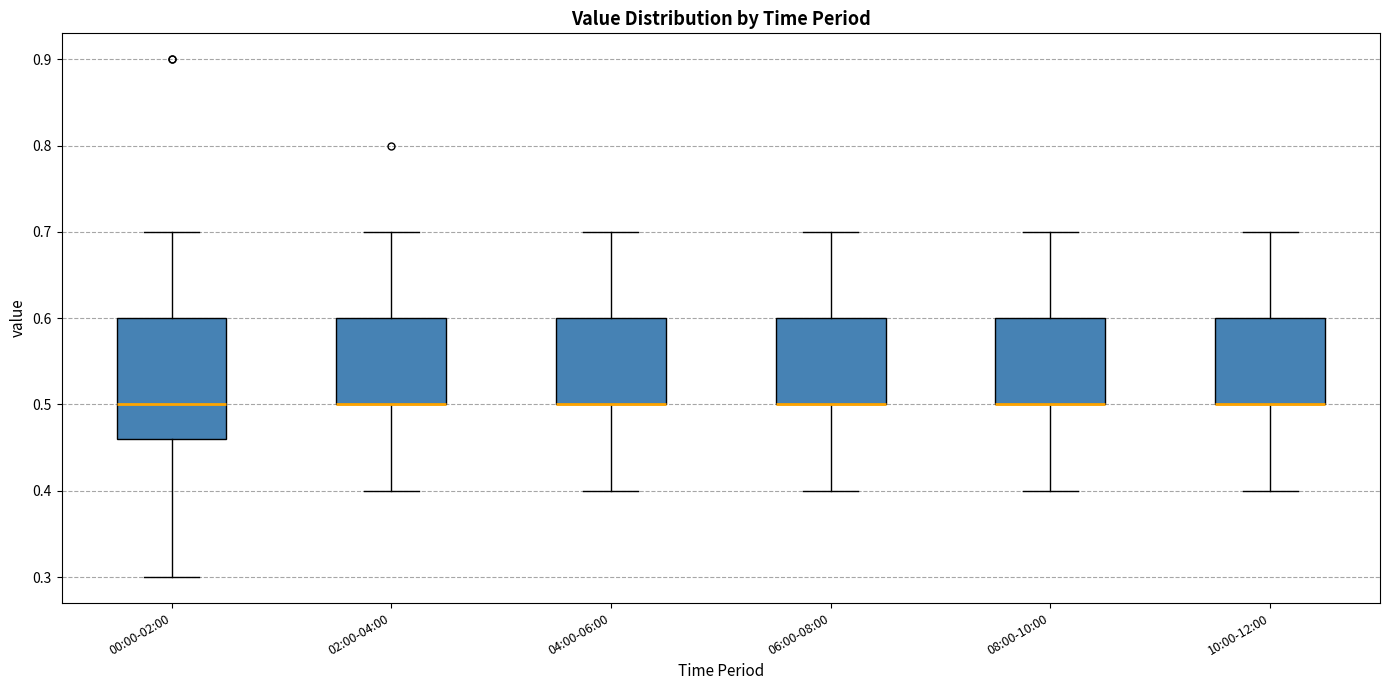

Where does the median line of the box for 00:00-02:00 sit on the y-axis? The values are not printed on the chart, so give them approximately, as read against the axis.

0.50